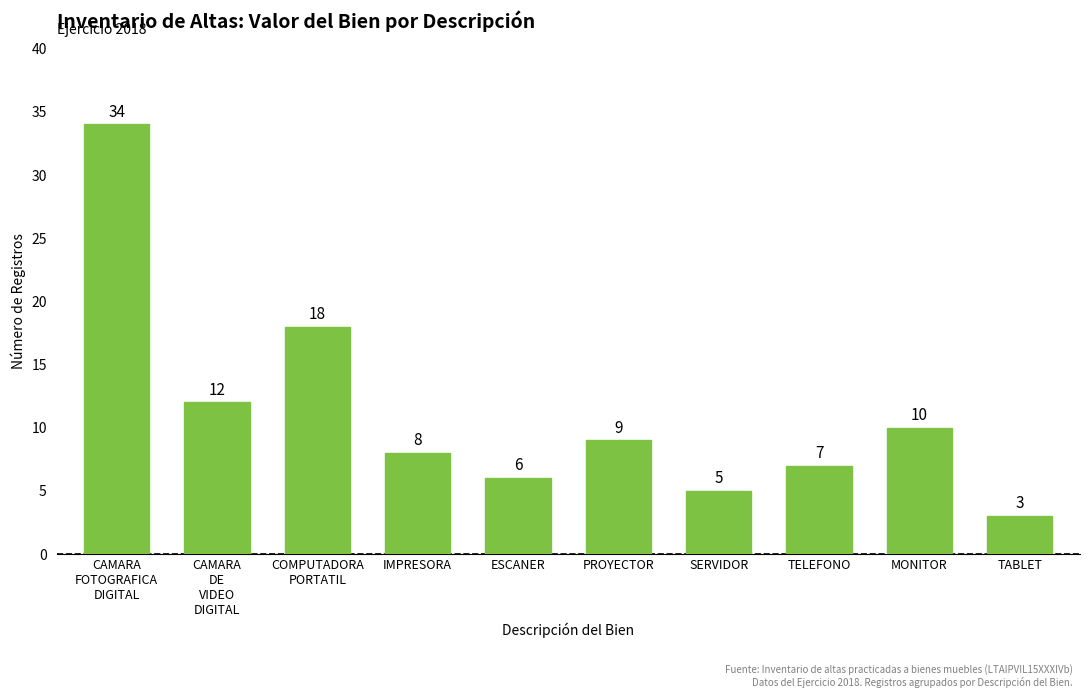

The value at PROYECTOR is 5. True or false?

False